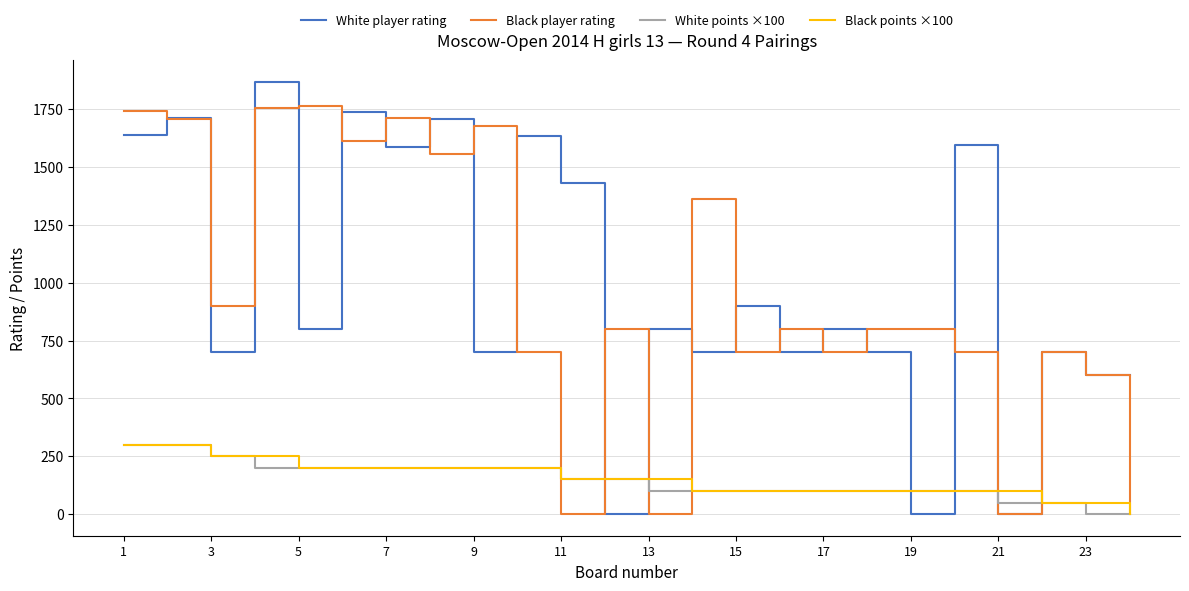

What are all the series names shown in the legend?

White player rating, Black player rating, White points ×100, Black points ×100